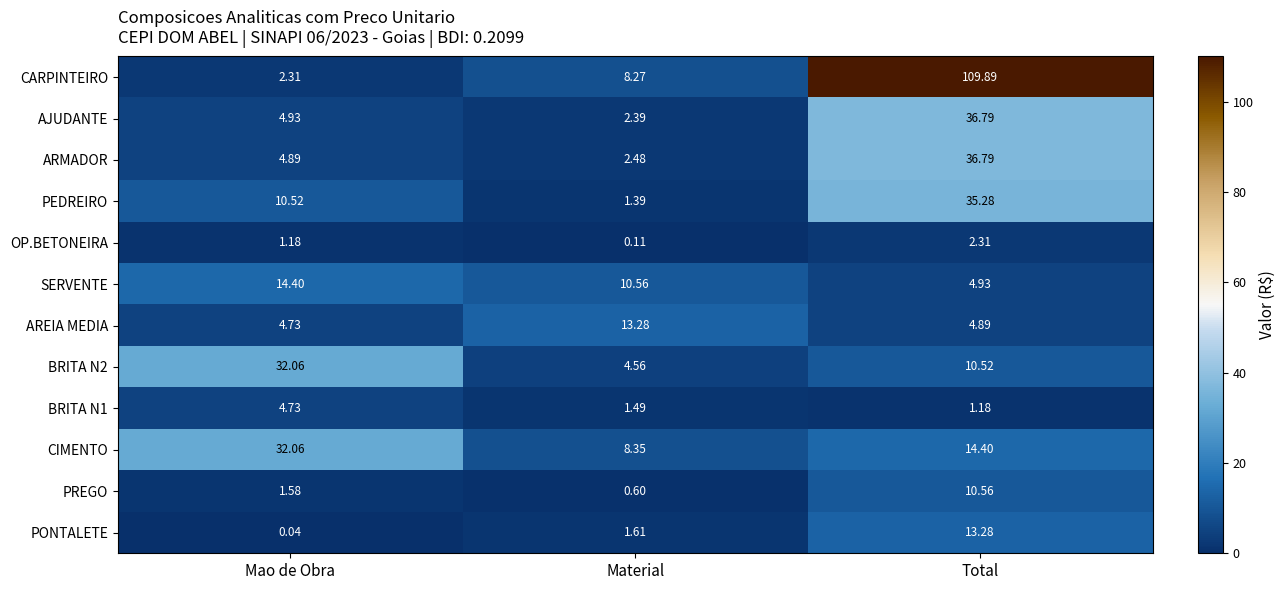

Which series has the largest range (max minus min)?

CARPINTEIRO